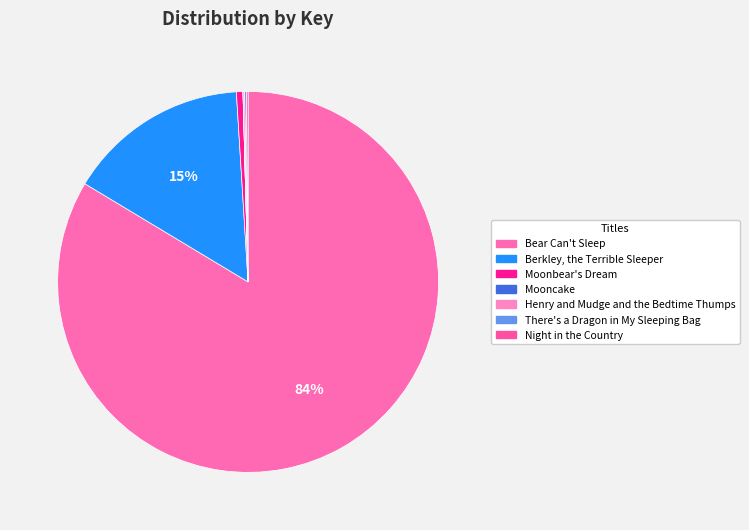

How many segments does this pie chart have?

7